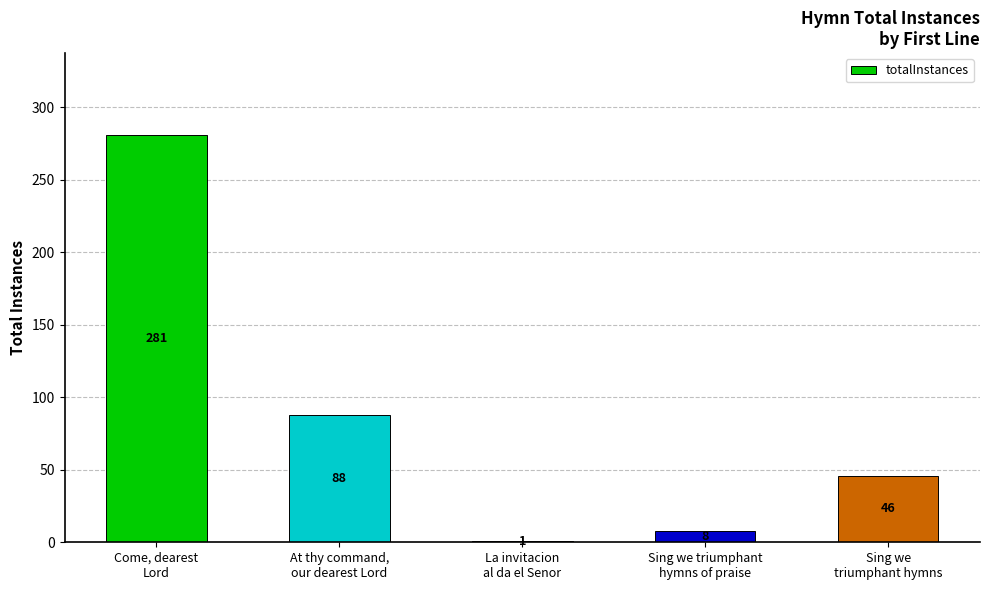

Count the number of data series in this chart.

1